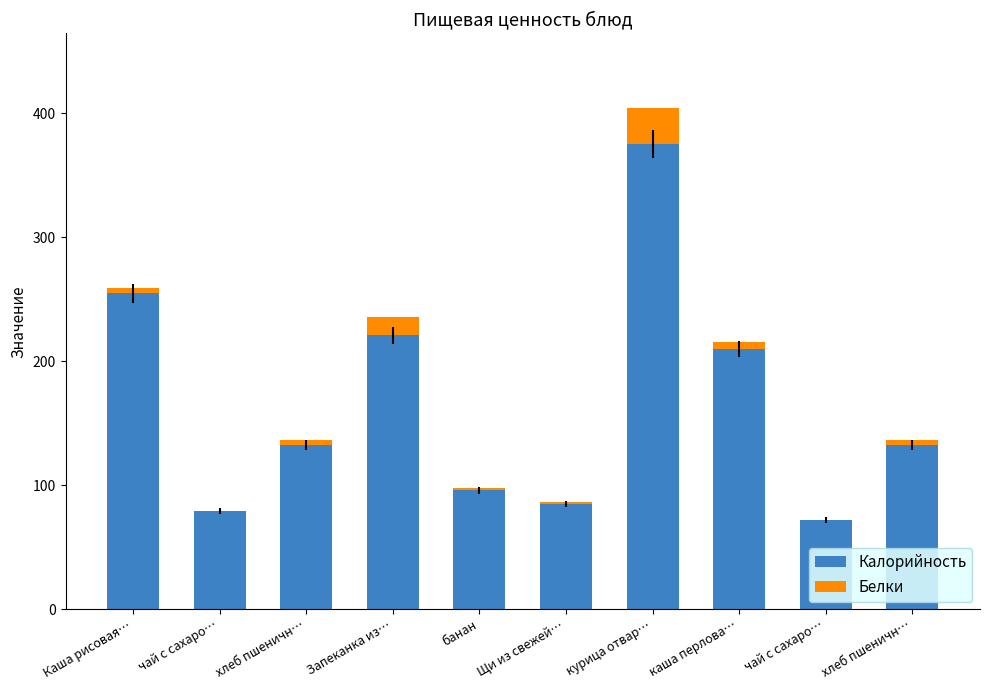

Are the bars horizontal?

No